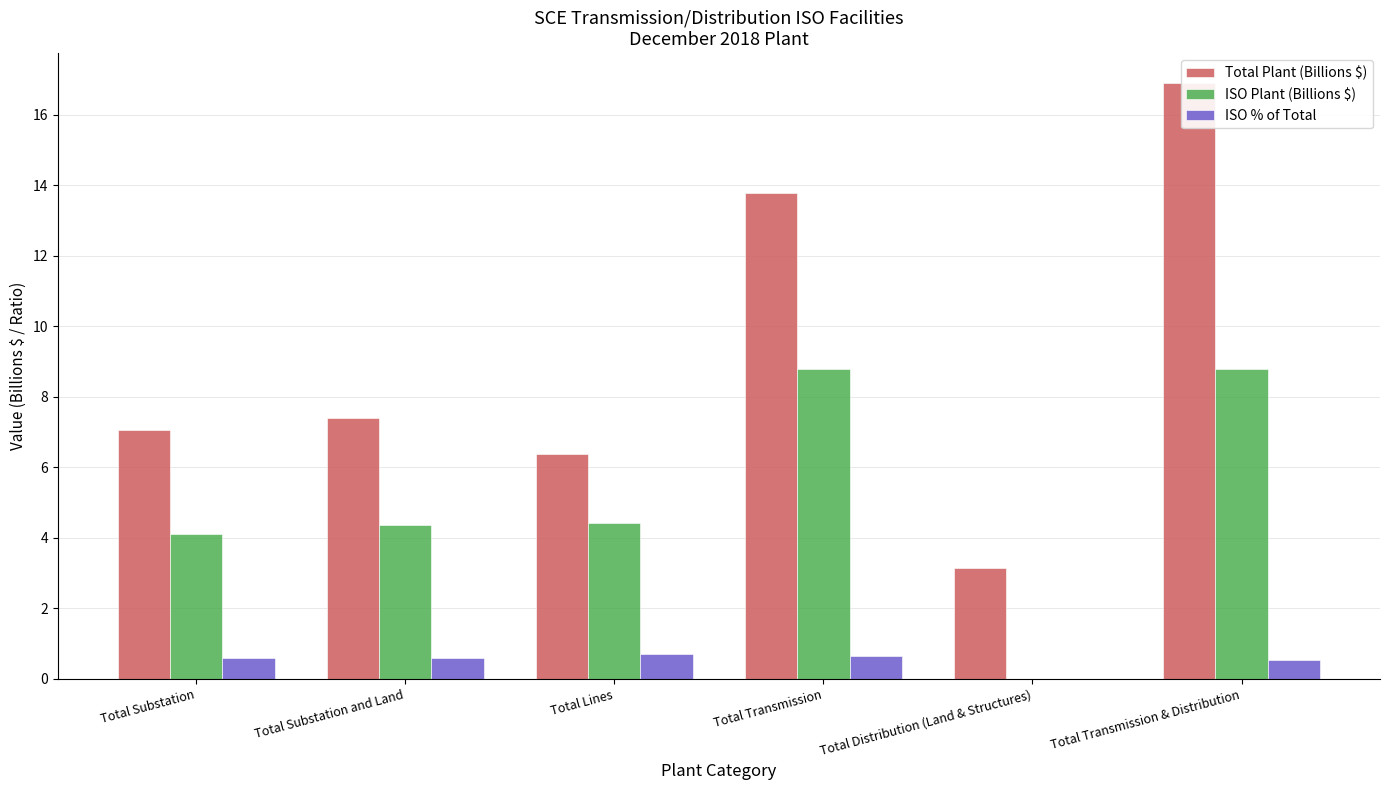

How many bars are there in each group?

3